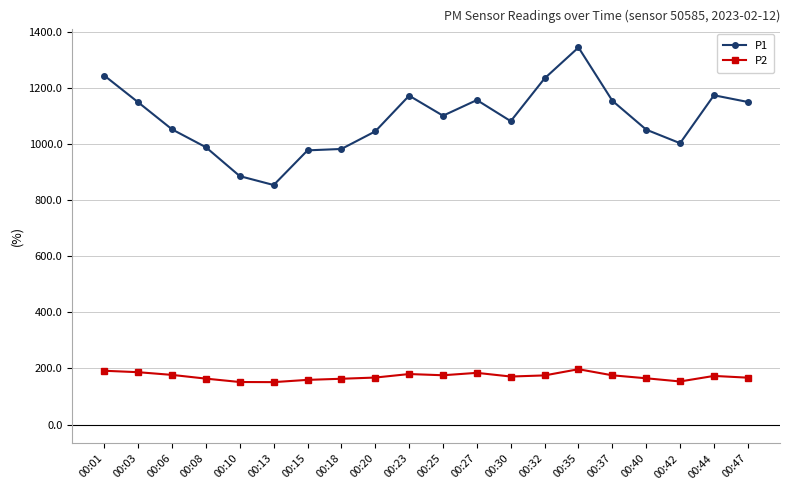

Count the number of categories in the chart.

20